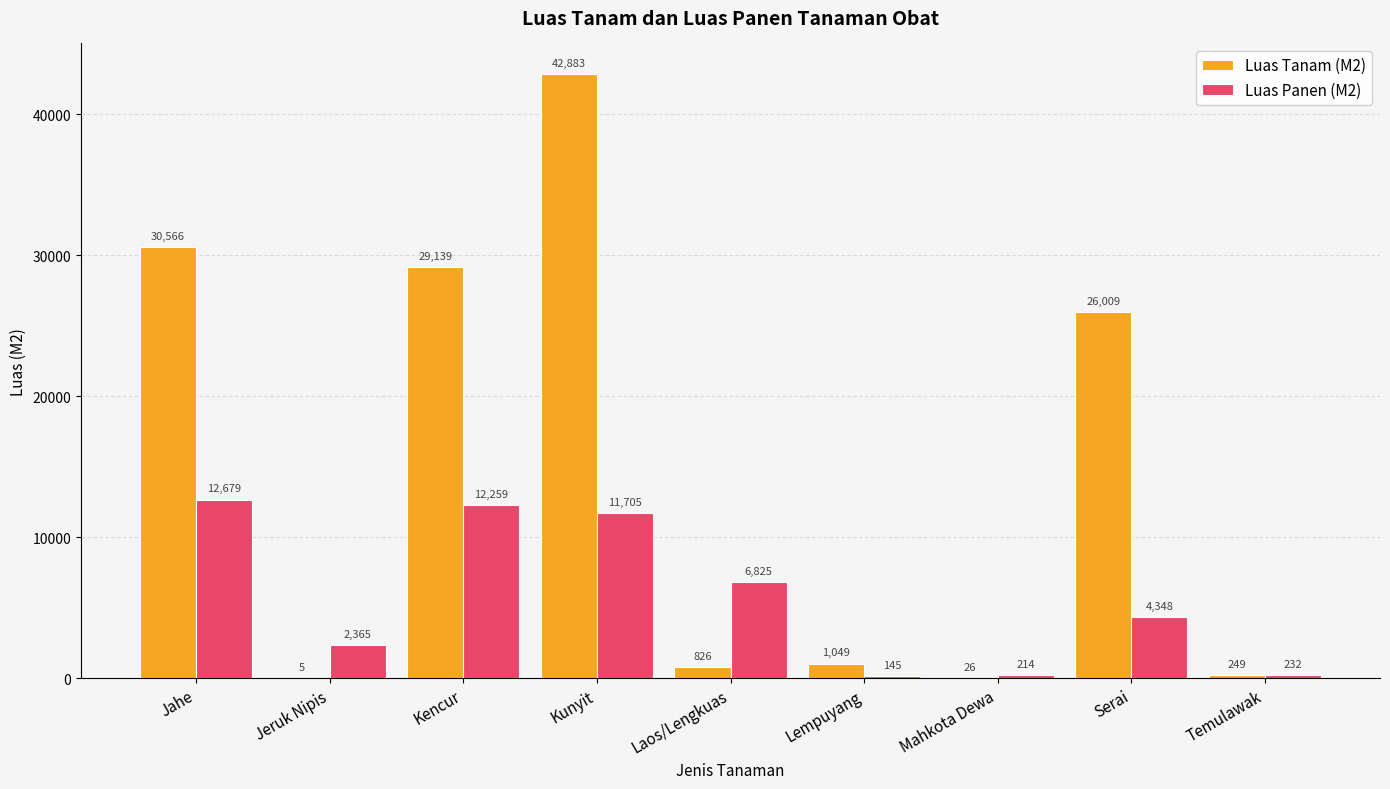

What is the greatest value displayed?

42883